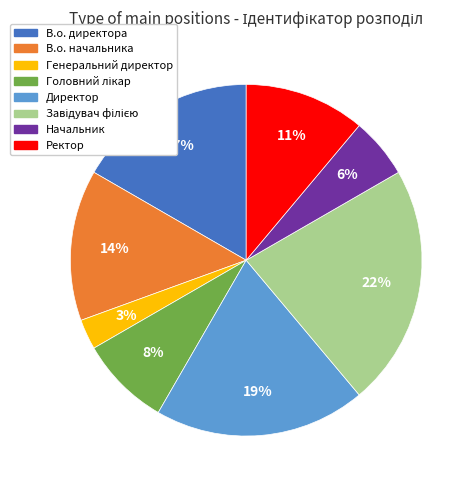

Count the number of slices in the pie.

8